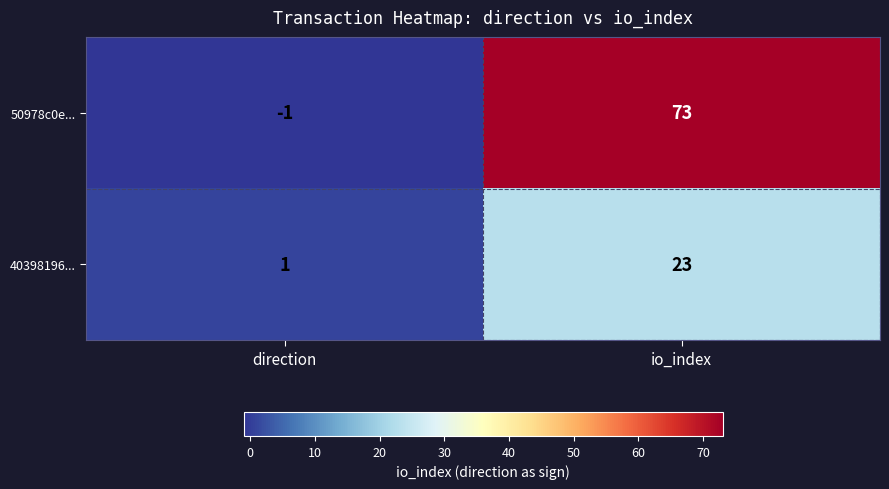

How many series are shown in this chart?

2